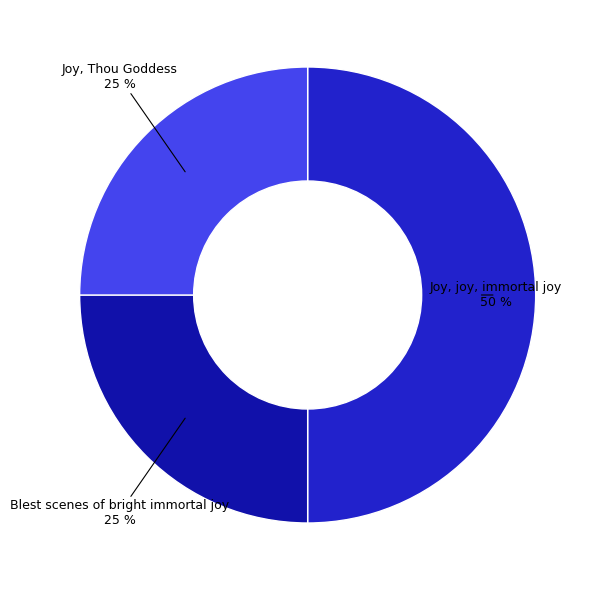

What percentage is the Joy, Thou Goddess slice, to the nearest percent?

25%